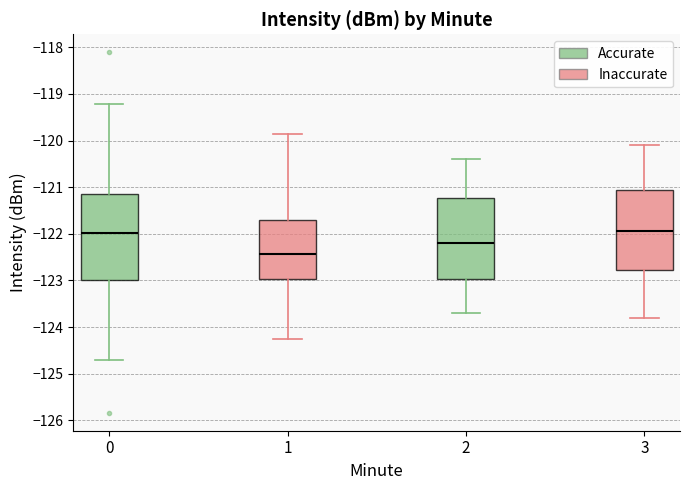

Where does the upper whisker of the box at x = 0 end on the y-axis? The values are not printed on the chart, so give them approximately, as read against the axis.

-119.2